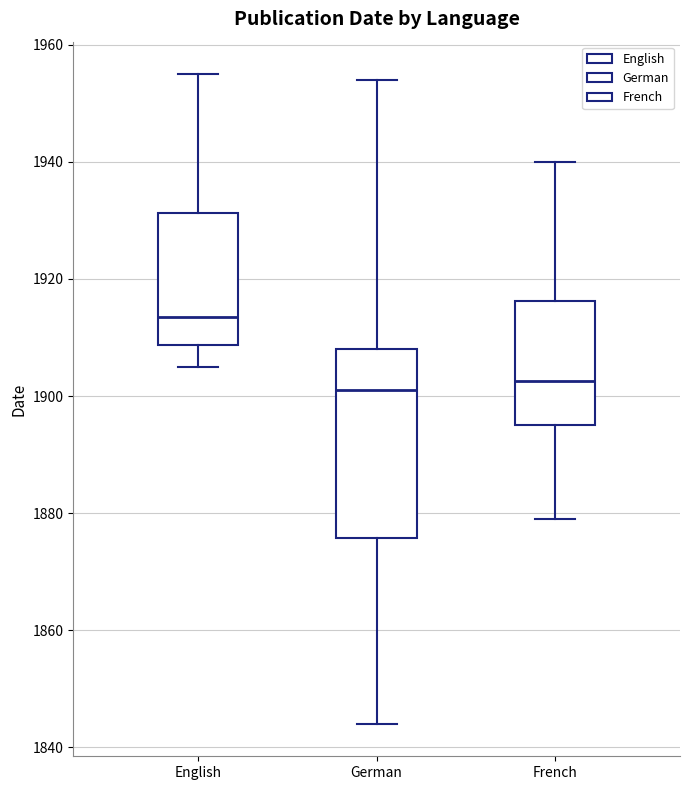

Where does the median line of the box for English sit on the y-axis? The values are not printed on the chart, so give them approximately, as read against the axis.

1914